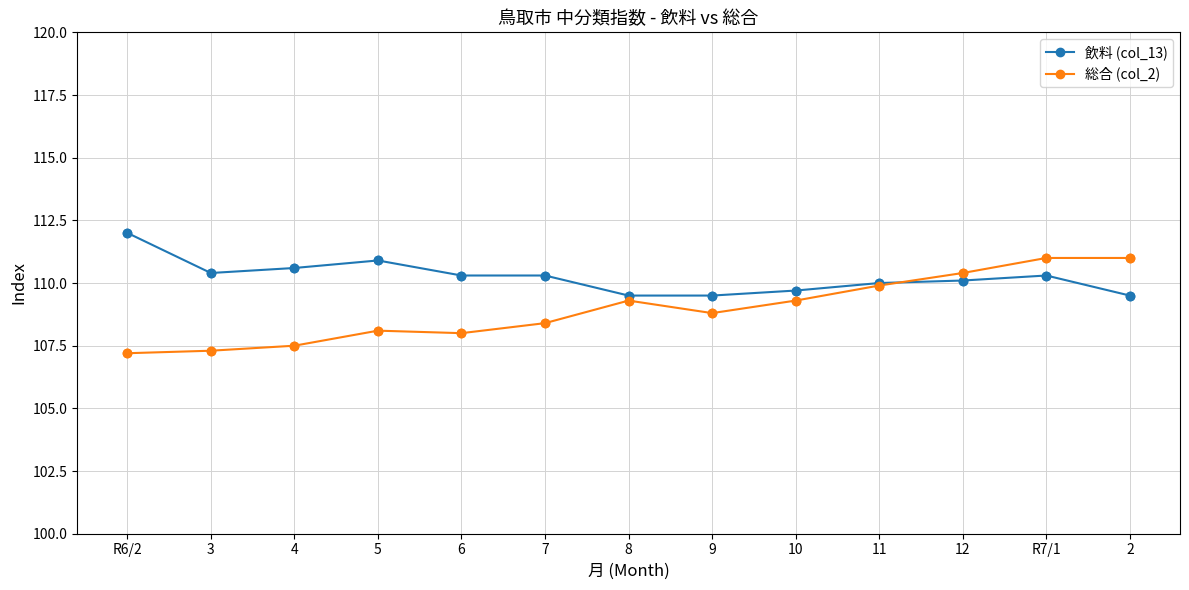

Which series changed the most between 7 and 12?

総合 (col_2)